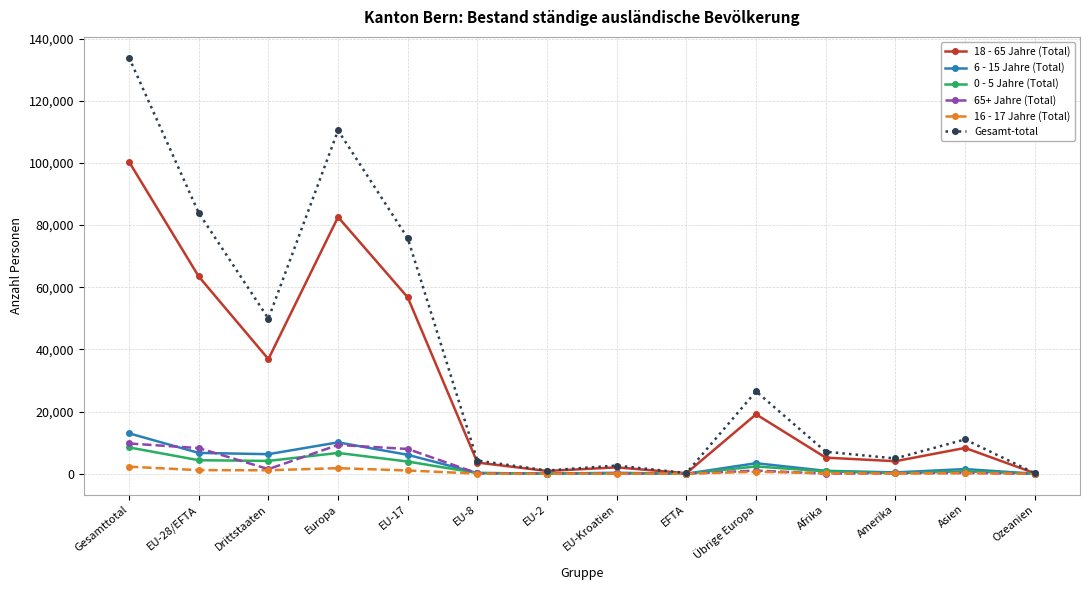

What position from the left is EU-17?

5